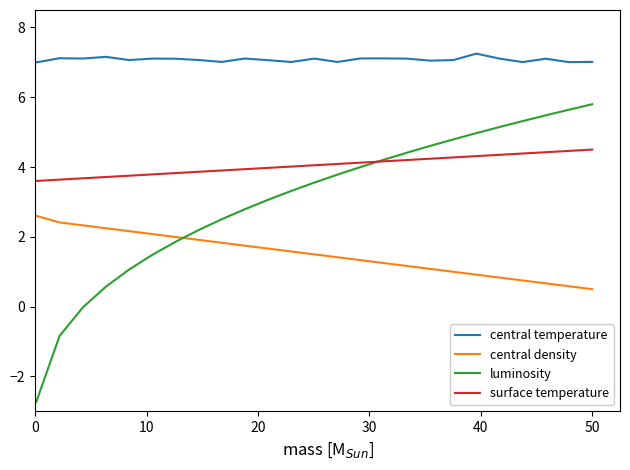

Rank the series by their average value, from lowest to highest.

central density, luminosity, surface temperature, central temperature